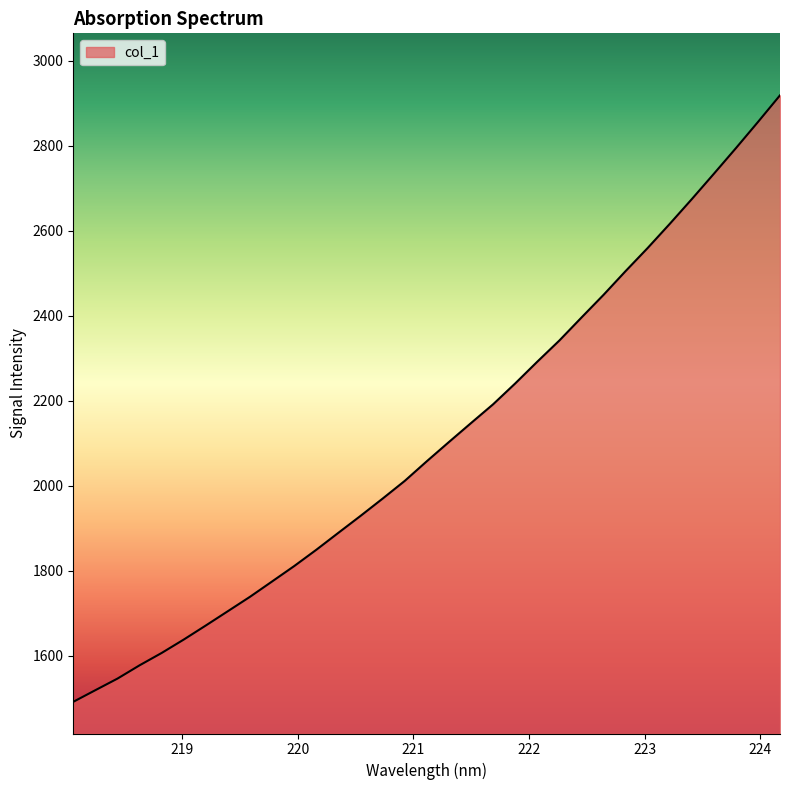

What is the greatest value displayed?

2918.9